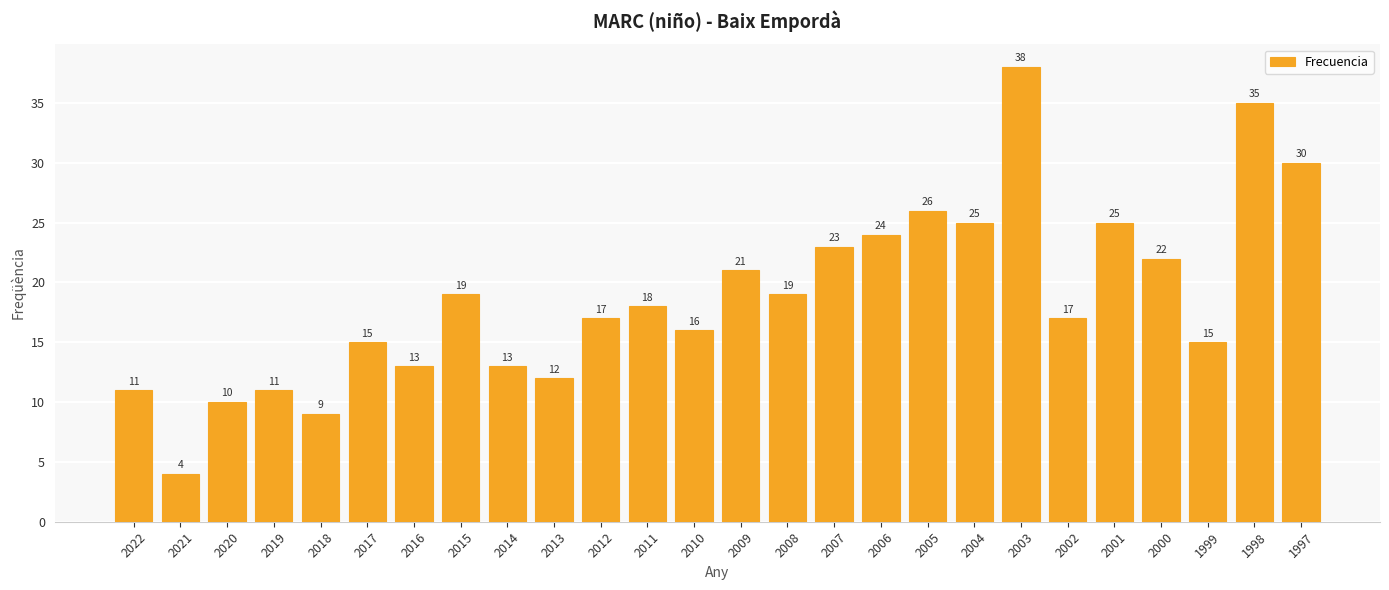

What is the greatest value displayed?

38